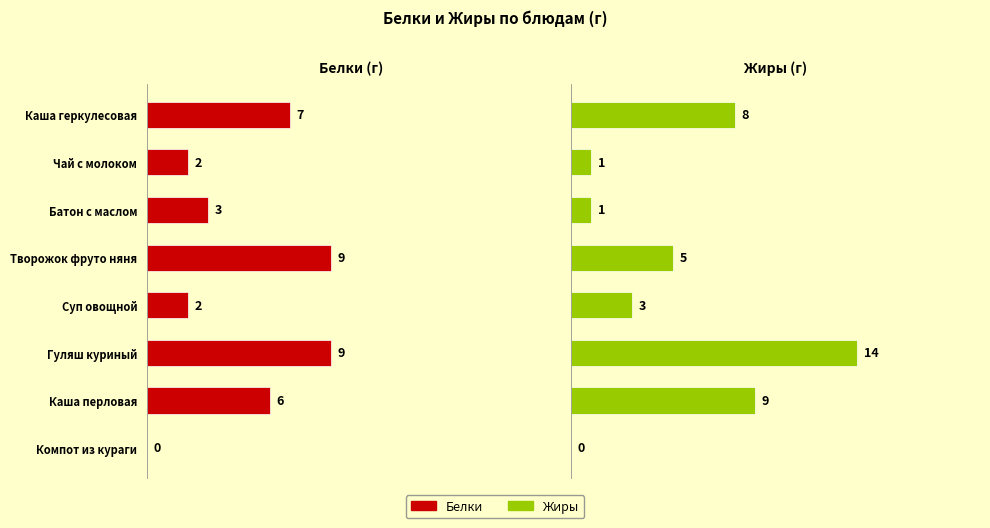

What are all the series names shown in the legend?

Белки (г), Жиры (г)